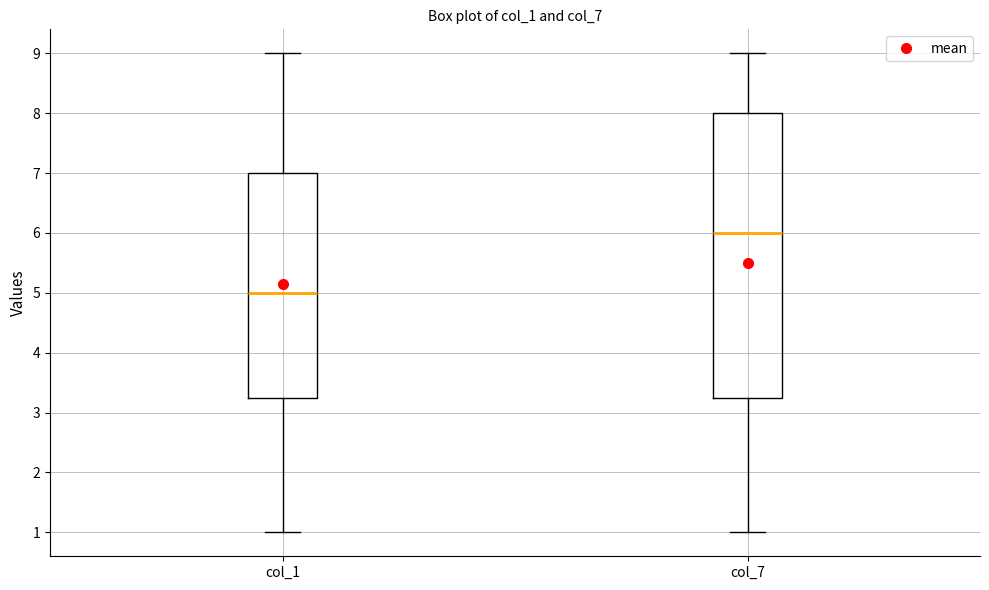

Reading left to right, transcribe this box plot: for each box, give where its median line is, the range the box spans, and where its two whiskers end, as read against the y-axis. The values are not printed on the chart, so give them approximately, as read against the axis.

col_1: median 5.0, box 3.3 to 7.0, whiskers 1.0 to 9.0
col_7: median 6.0, box 3.3 to 8.0, whiskers 1.0 to 9.0